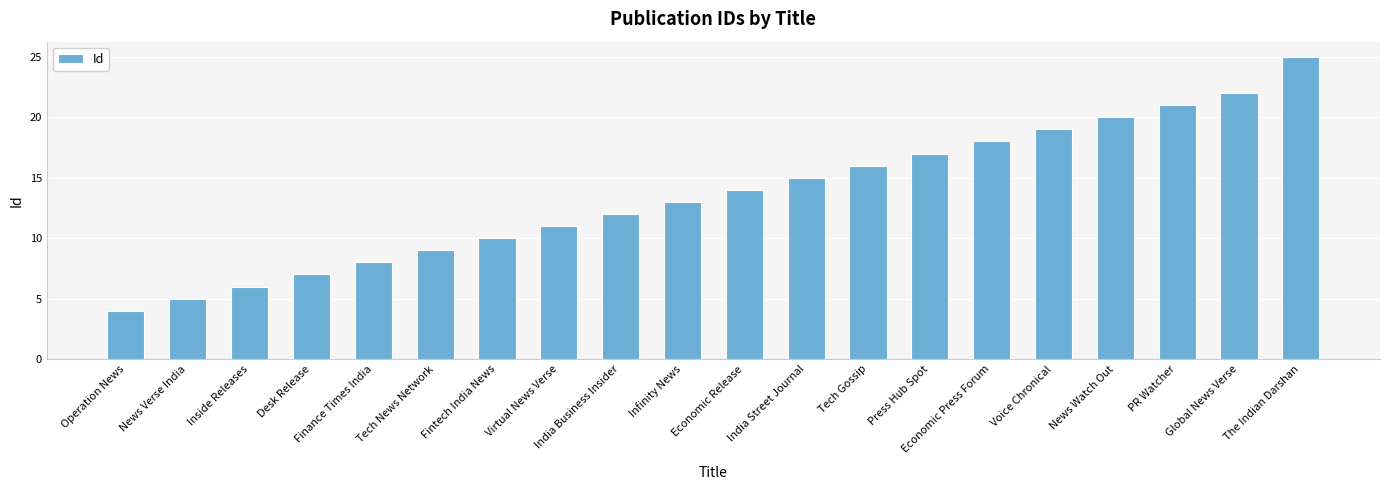

What is the difference between the maximum and minimum values?

21